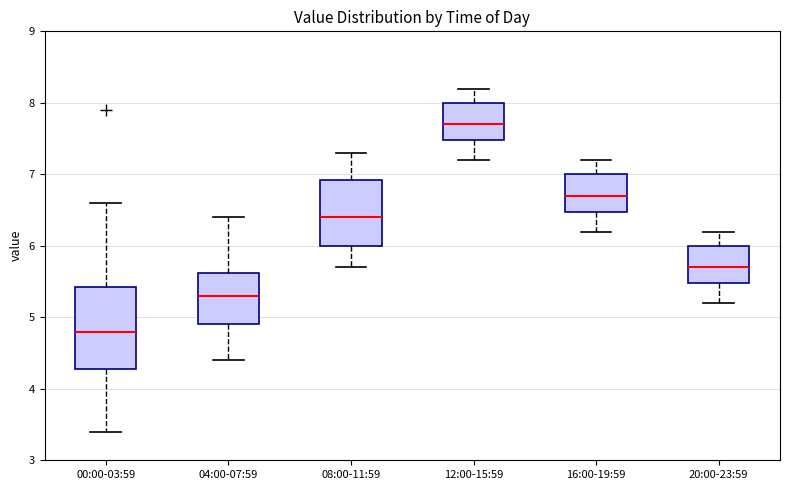

Where does the median line of the box for 04:00-07:59 sit on the y-axis? The values are not printed on the chart, so give them approximately, as read against the axis.

5.3